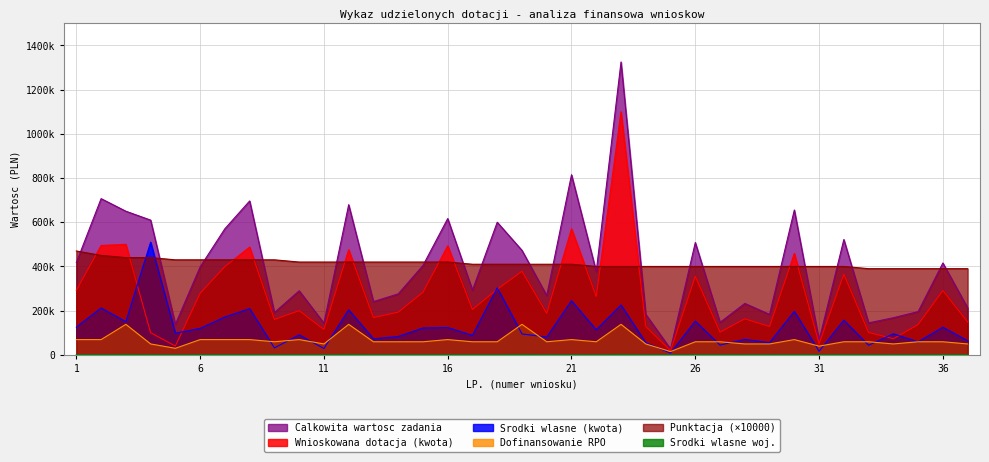

Where is the first local maximum for Srodki wlasne (kwota)?

2